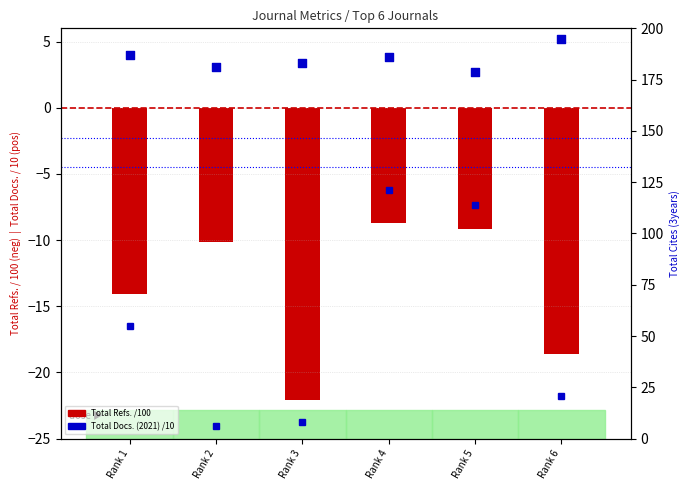

Which series reaches the maximum Y coordinate?

Total Cites (3years)